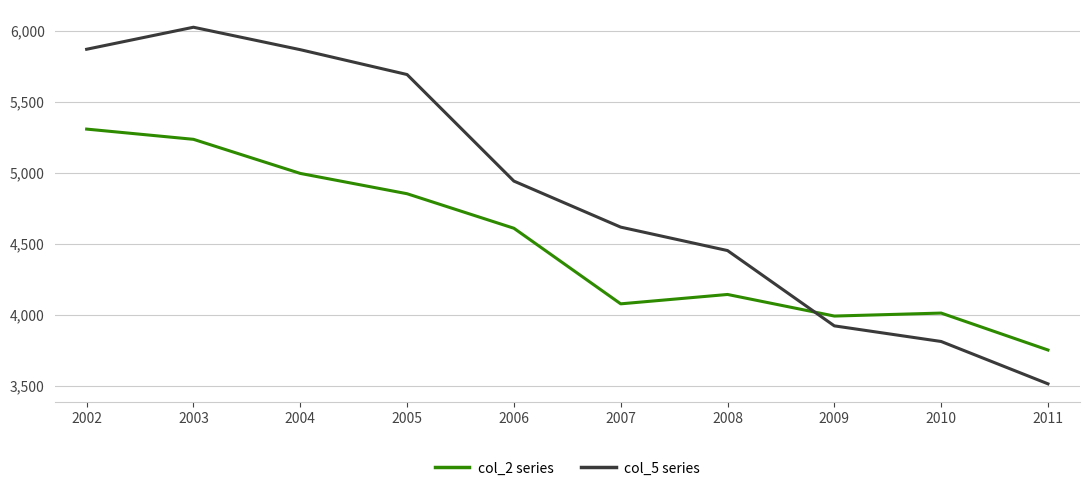

In col_2 series, how many points are lower than both neighbors (excluding endpoints)?

2